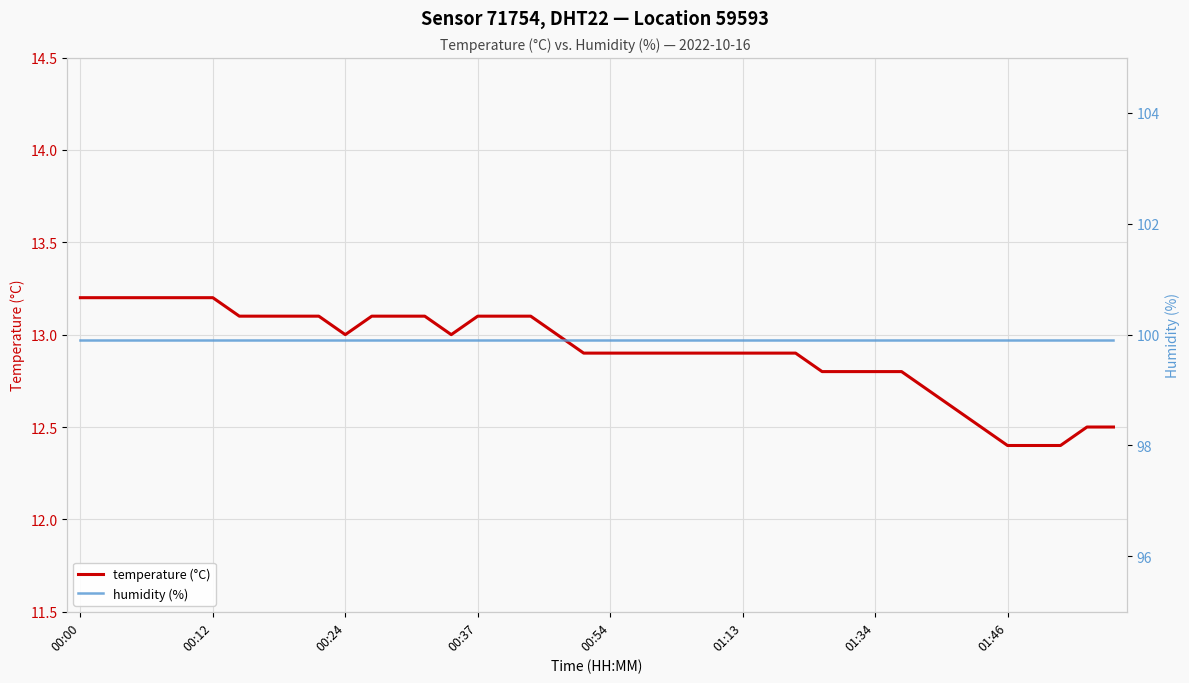

Reading right to left, what are all the values shown in this chart?

temperature: 12.5	12.5	12.4	12.4	12.4	12.5	12.6	12.7	12.8	12.8	12.8	12.8	12.9	12.9	12.9	12.9	12.9	12.9	12.9	12.9	12.9	13.0	13.1	13.1	13.1	13.0	13.1	13.1	13.1	13.0	13.1	13.1	13.1	13.1	13.2	13.2	13.2	13.2	13.2	13.2
humidity: 99.9	99.9	99.9	99.9	99.9	99.9	99.9	99.9	99.9	99.9	99.9	99.9	99.9	99.9	99.9	99.9	99.9	99.9	99.9	99.9	99.9	99.9	99.9	99.9	99.9	99.9	99.9	99.9	99.9	99.9	99.9	99.9	99.9	99.9	99.9	99.9	99.9	99.9	99.9	99.9